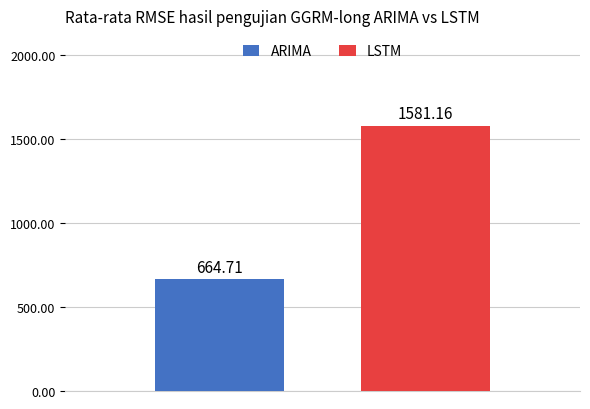

Rank the series by their average value, from highest to lowest.

LSTM, ARIMA